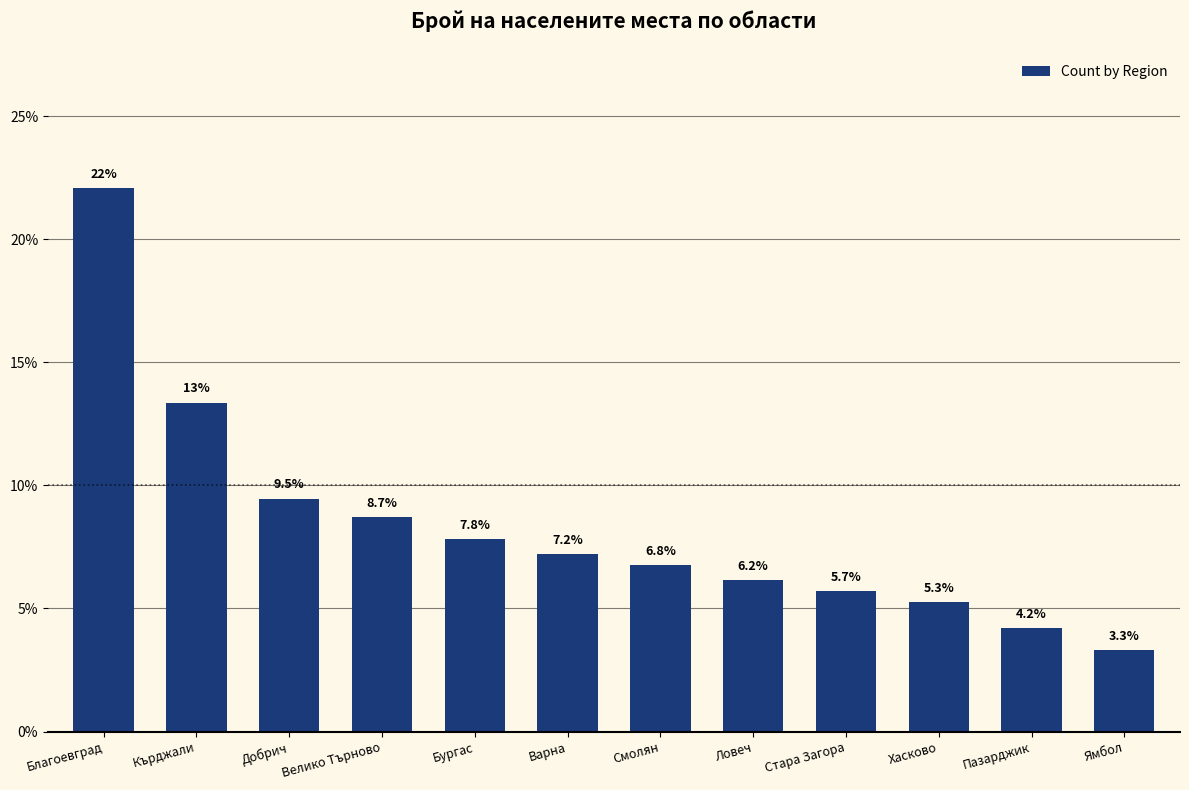

What is the average value?

8.3